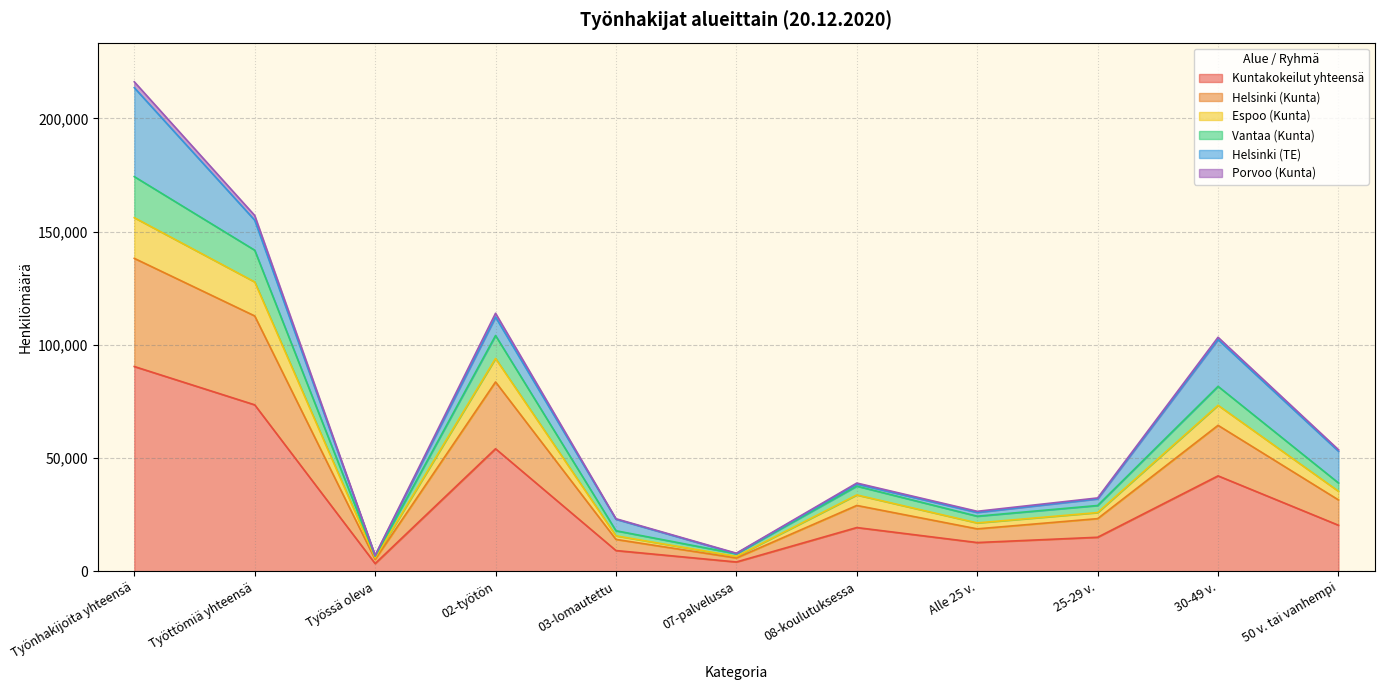

Does the chart display data point markers on the line(s)?

No